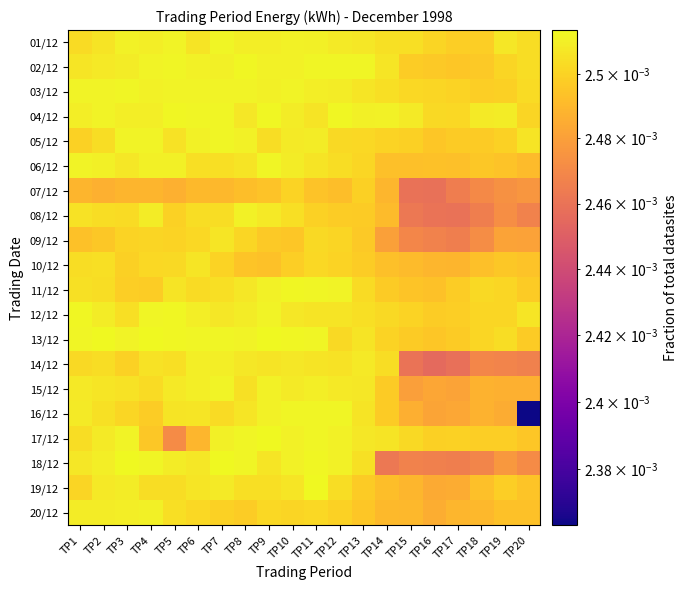

How many distinct data groups are displayed?

20